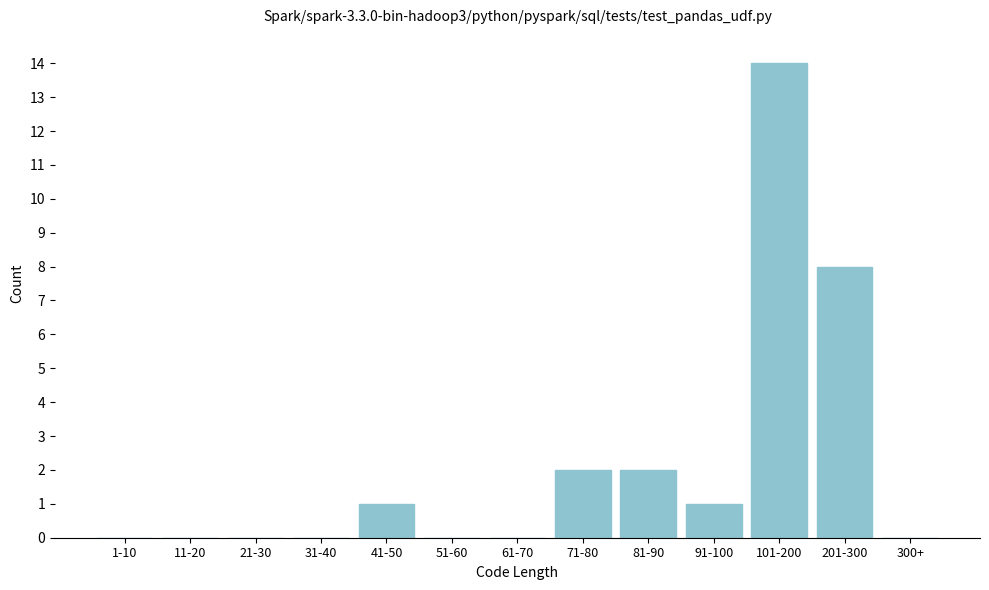

Reading left to right, extract all data points from this chart.

1-10=0	11-20=0	21-30=0	31-40=0	41-50=1	51-60=0	61-70=0	71-80=2	81-90=2	91-100=1	101-200=14	201-300=8	300+=0